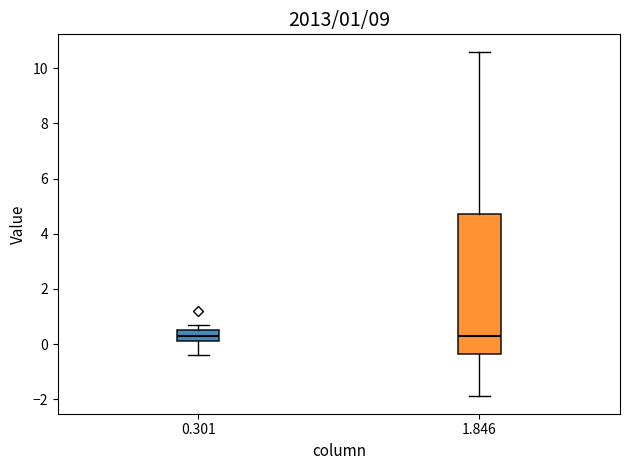

Which box is the tallest, from its lower edge to its upper edge?

1.846